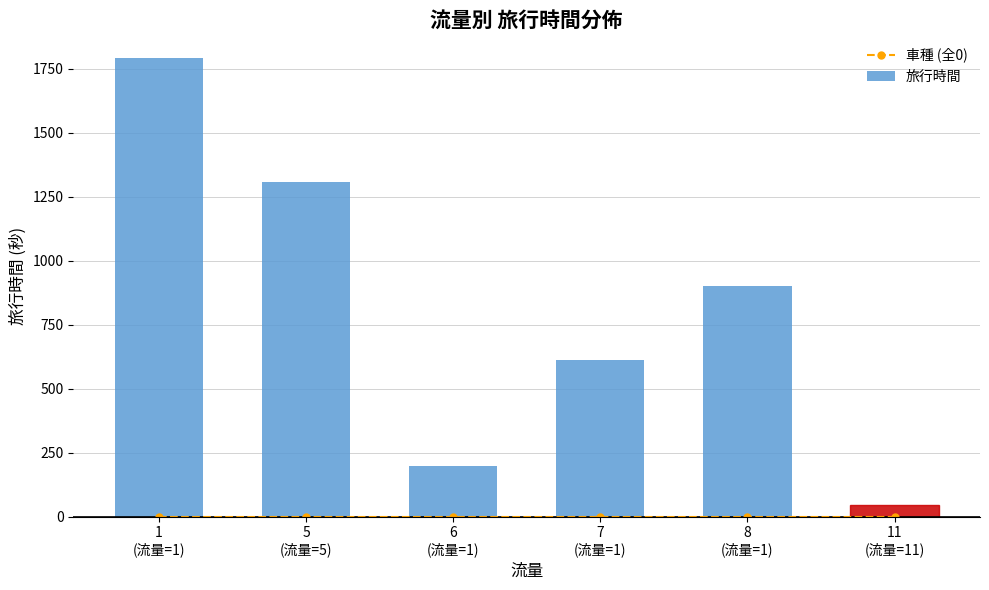

What is the difference between the maximum and minimum values in the 旅行時間 series?

1744